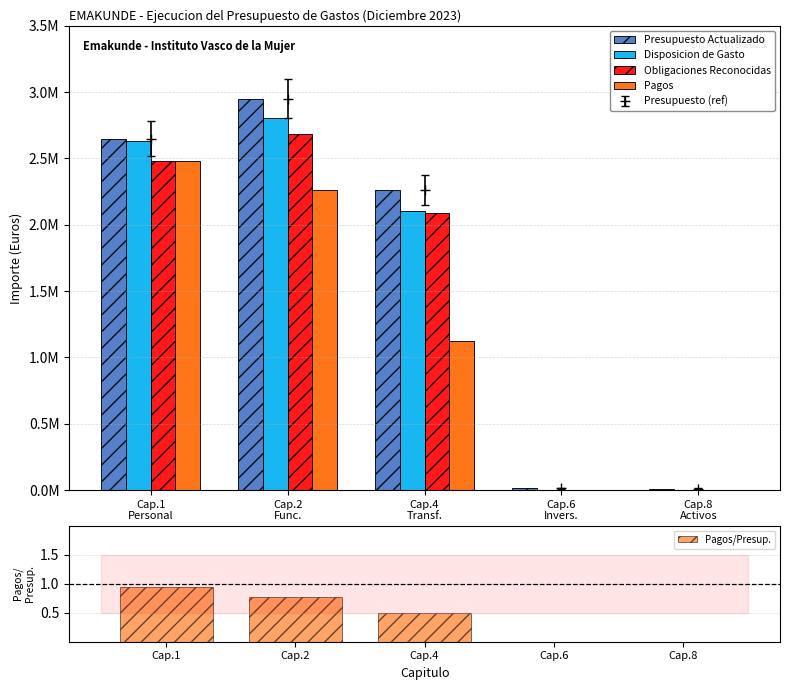

What is the average value of the Disposicion de Gasto series?

1507959.4